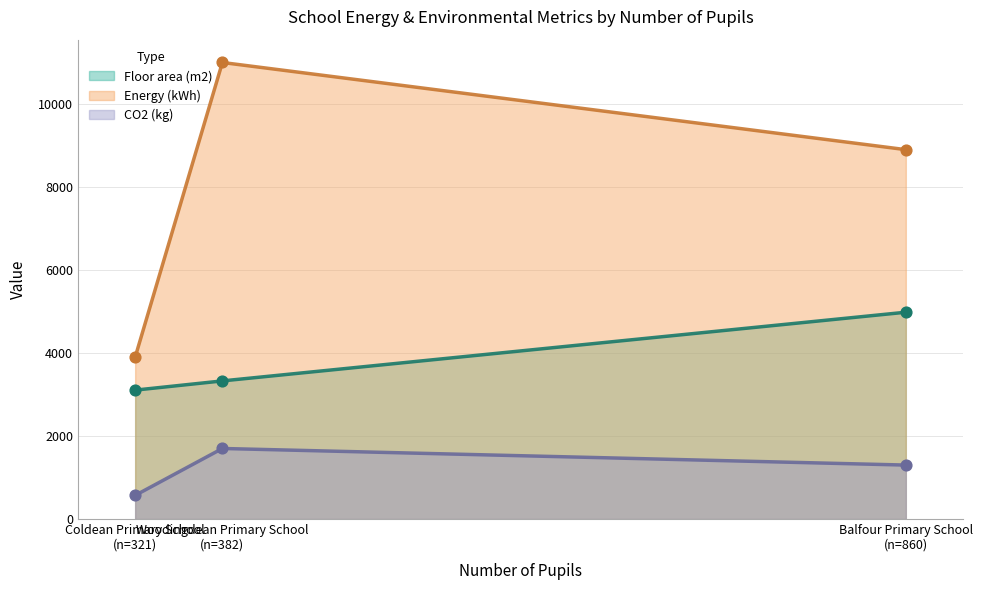

What is the total value across all series at Balfour Primary School?

15183